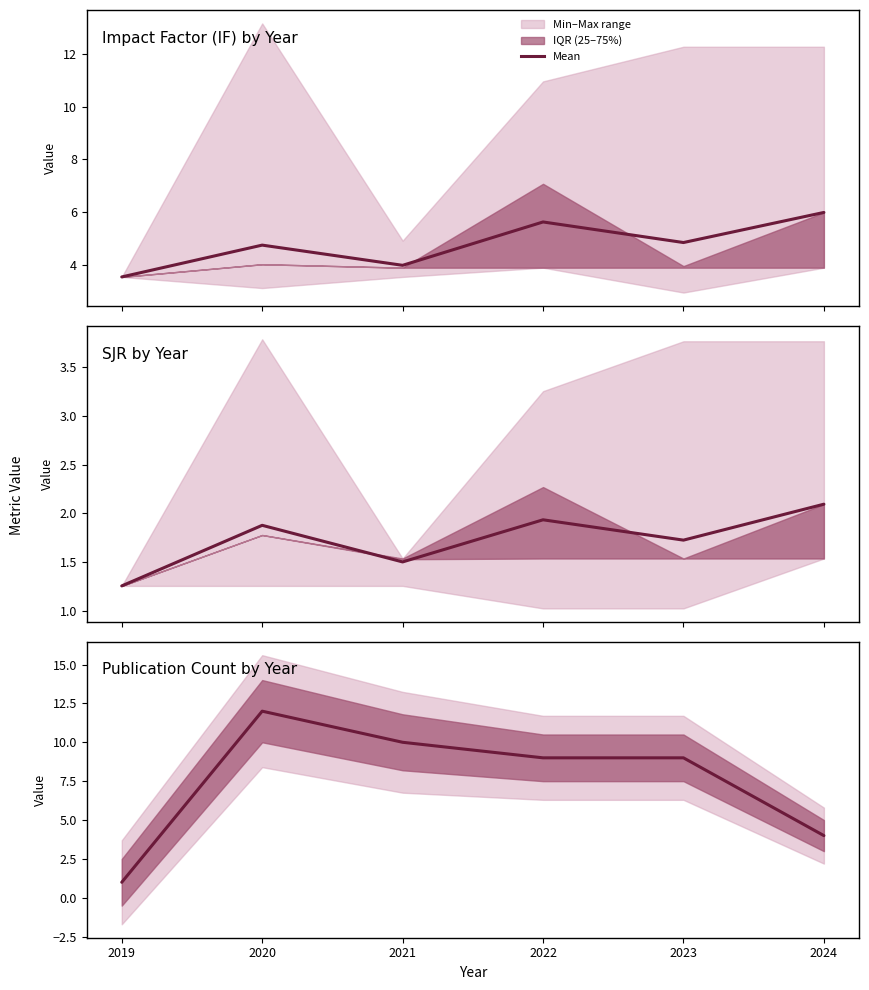

True or false: Count mean has a value of 12.0 at 2020.

True